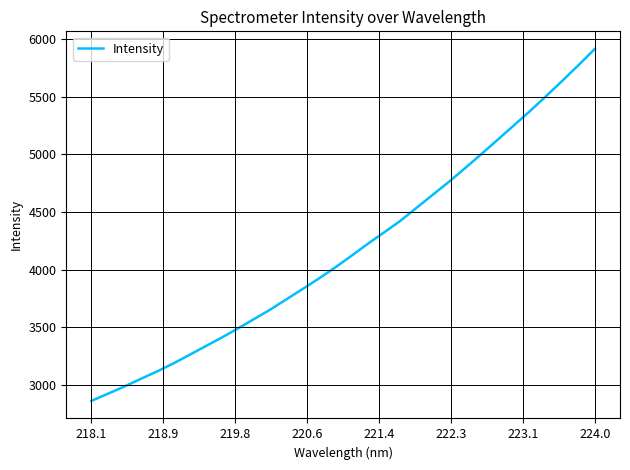

What is the difference between the maximum and minimum values?

3054.5